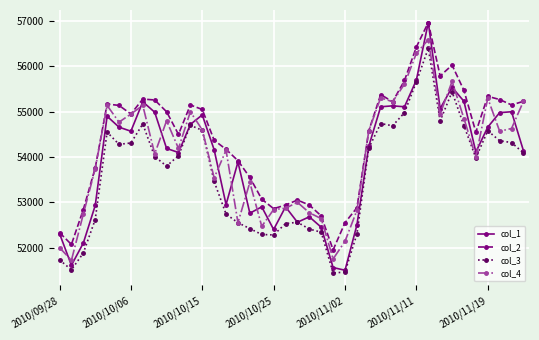

Which series has the largest total across all categories?

col_2